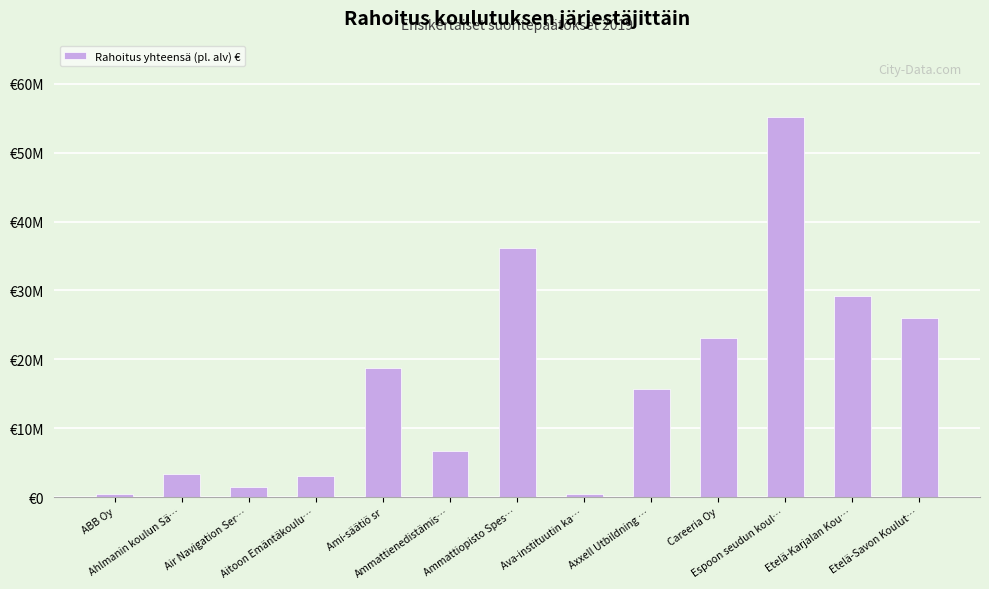

List the labels in order of value, largest first.

Espoon seudun koul…, Ammattiopisto Spes…, Etelä-Karjalan Kou…, Etelä-Savon Koulut…, Careeria Oy, Ami-säätiö sr, Axxell Utbildning …, Ammattienedistämis…, Ahlmanin koulun Sä…, Aitoon Emäntäkoulu…, Air Navigation Ser…, ABB Oy, Ava-instituutin ka…